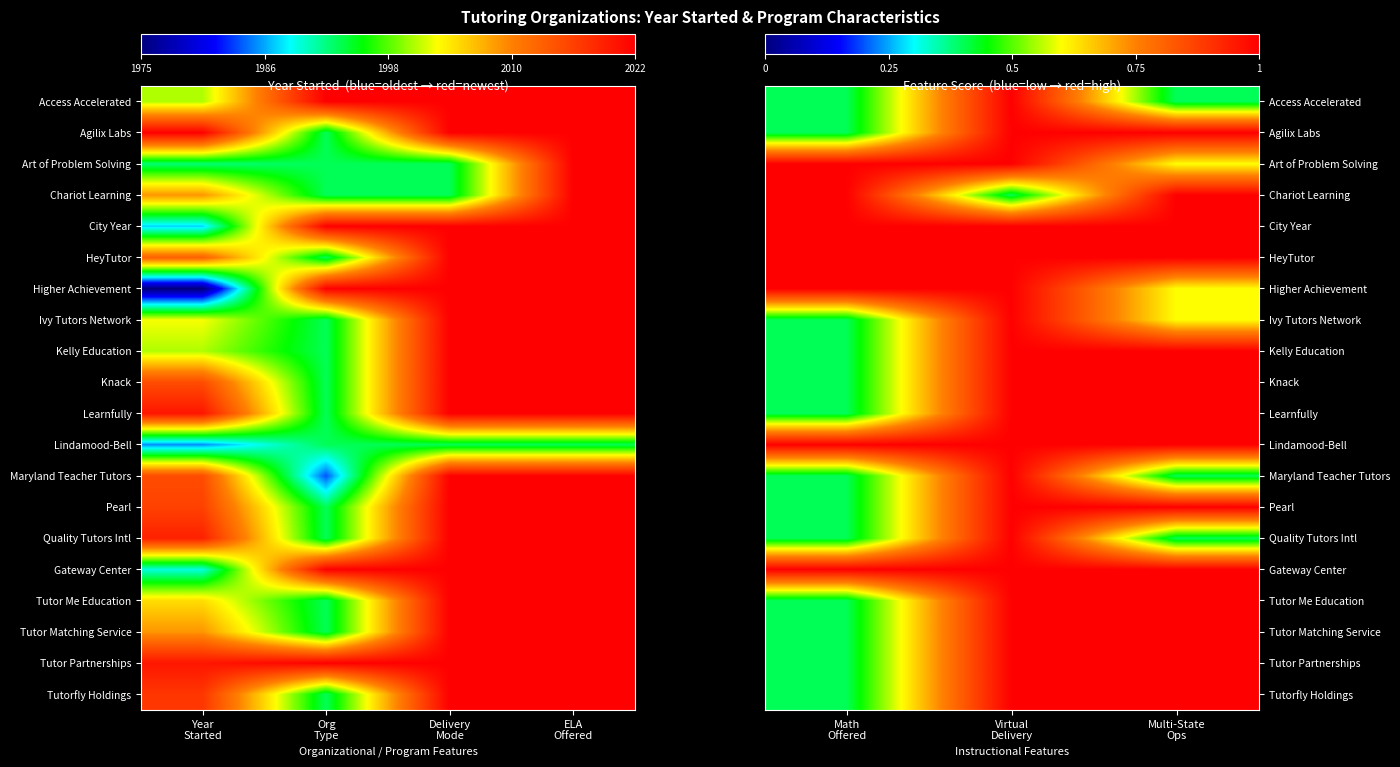

True or false: Higher Achievement has a value of 1.6 at Virtual Delivery.

False